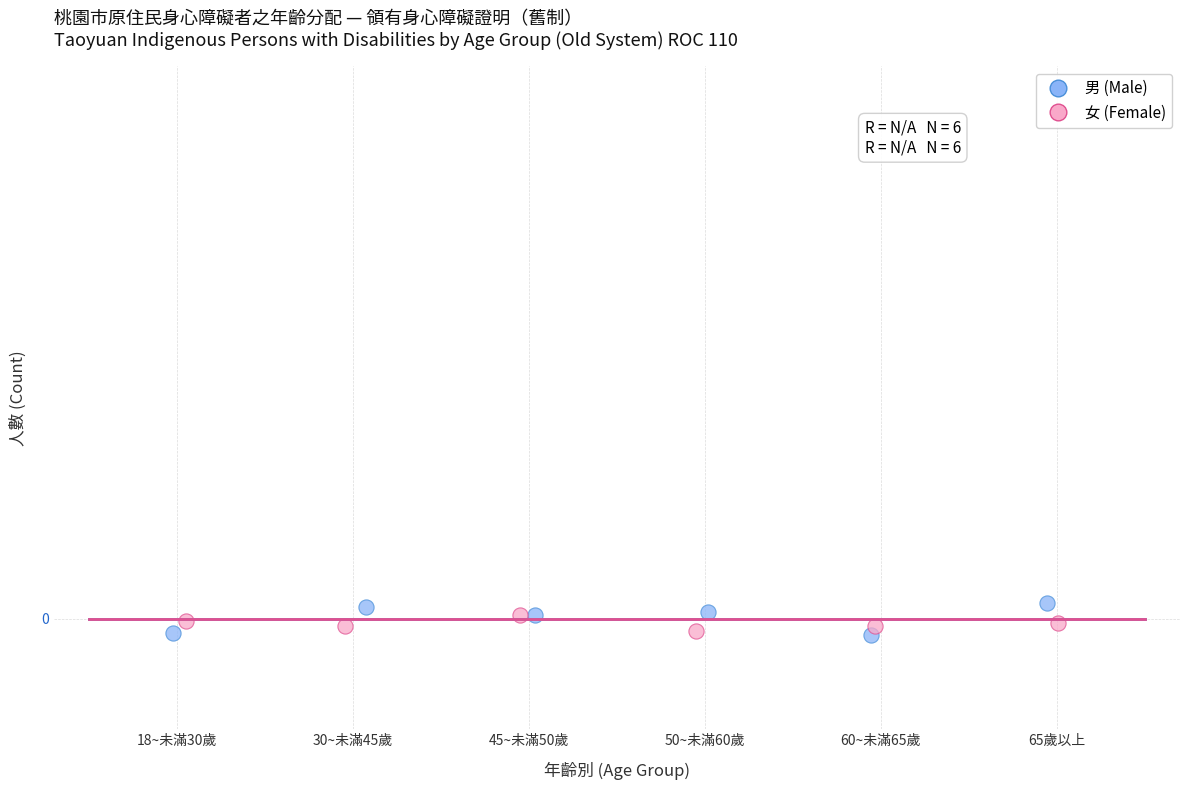

Which series has the largest Y range (max minus min)?

男 (Male)